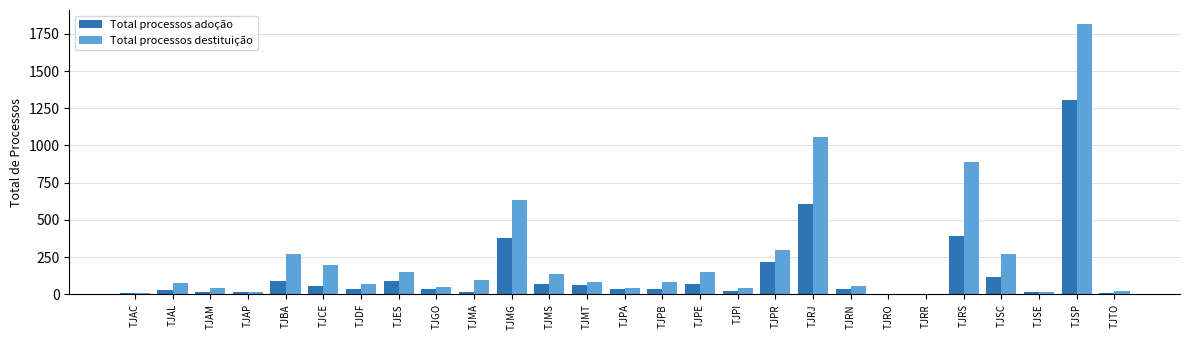

Where is Total processos adoção nearest to the value 654?

TJRJ